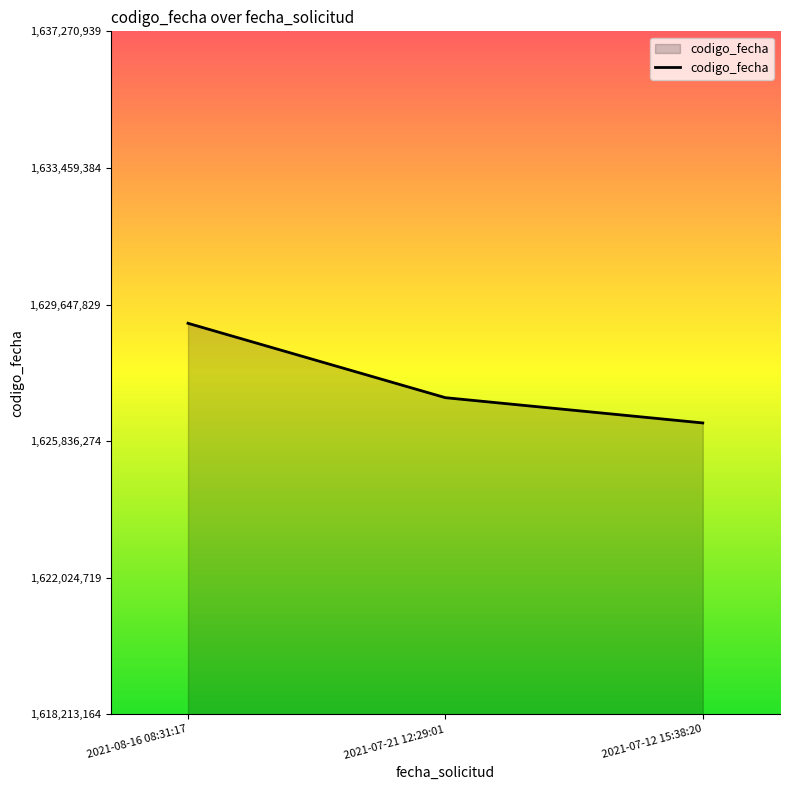

What position from the right is 2021-08-16 08:31:17?

3